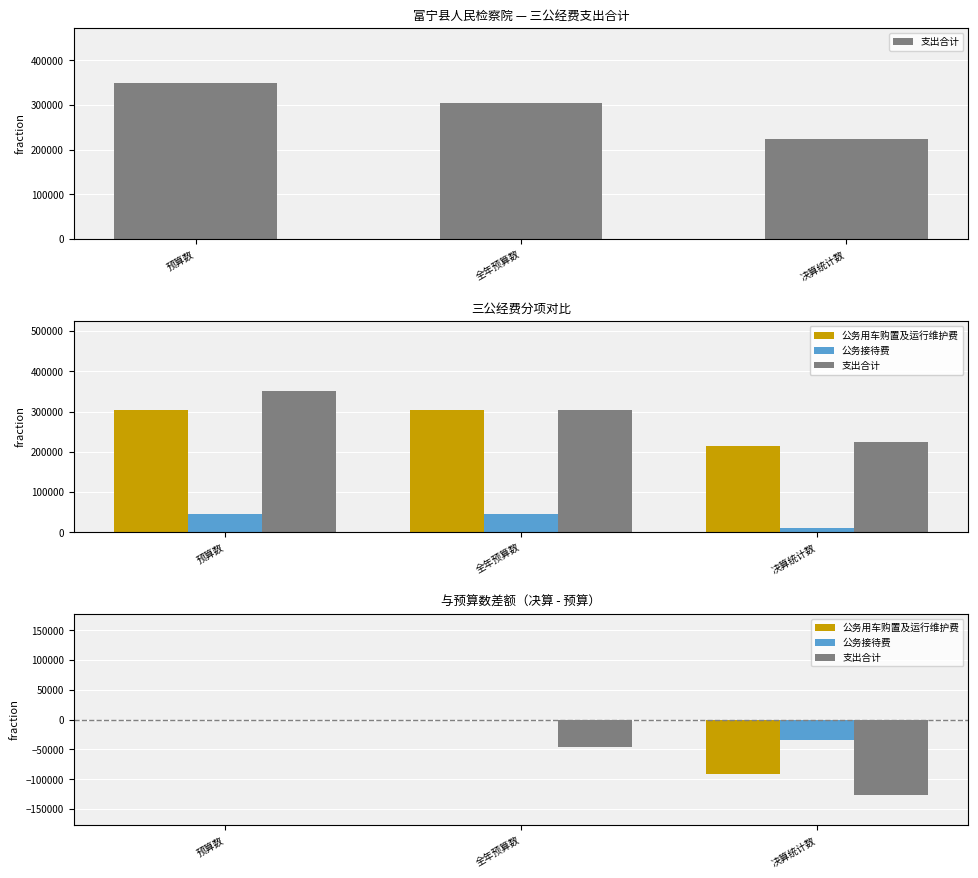

How many values in the 支出合计 series exceed -45000?

1